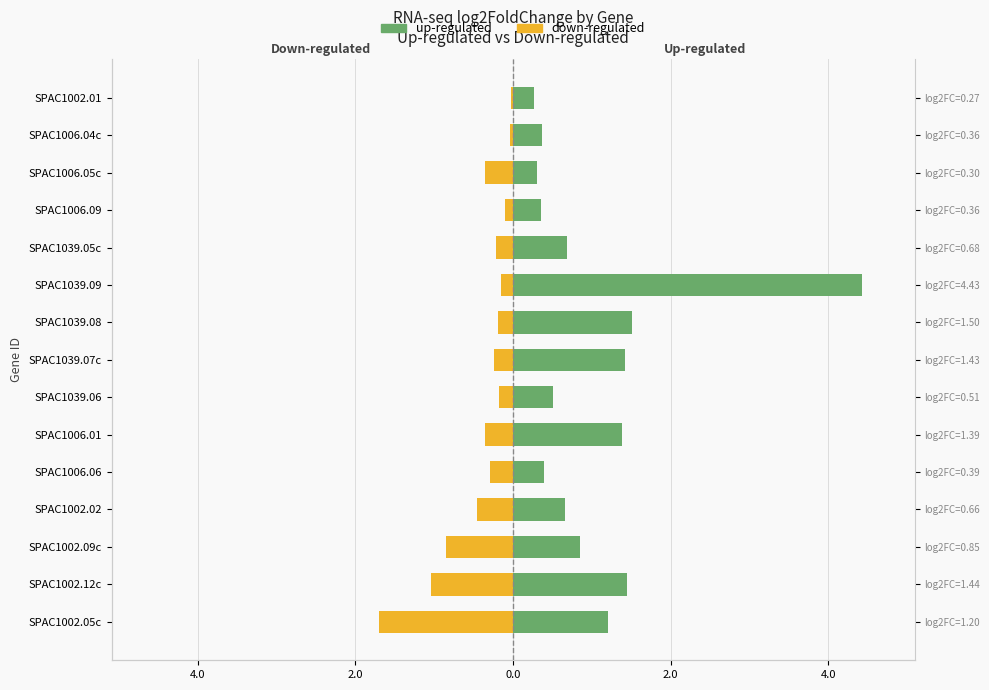

How many groups of bars are there?

15